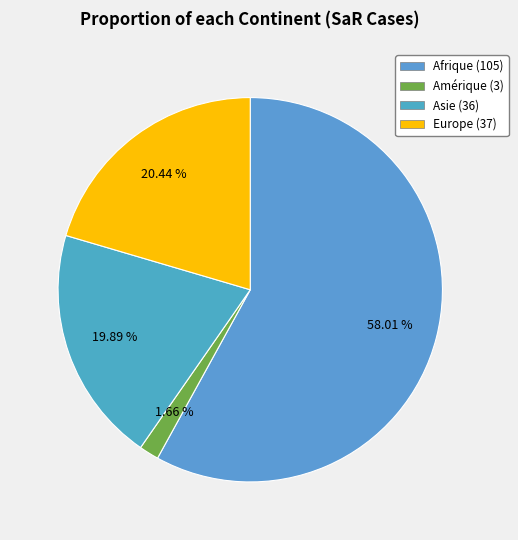

Count the number of slices in the pie.

4